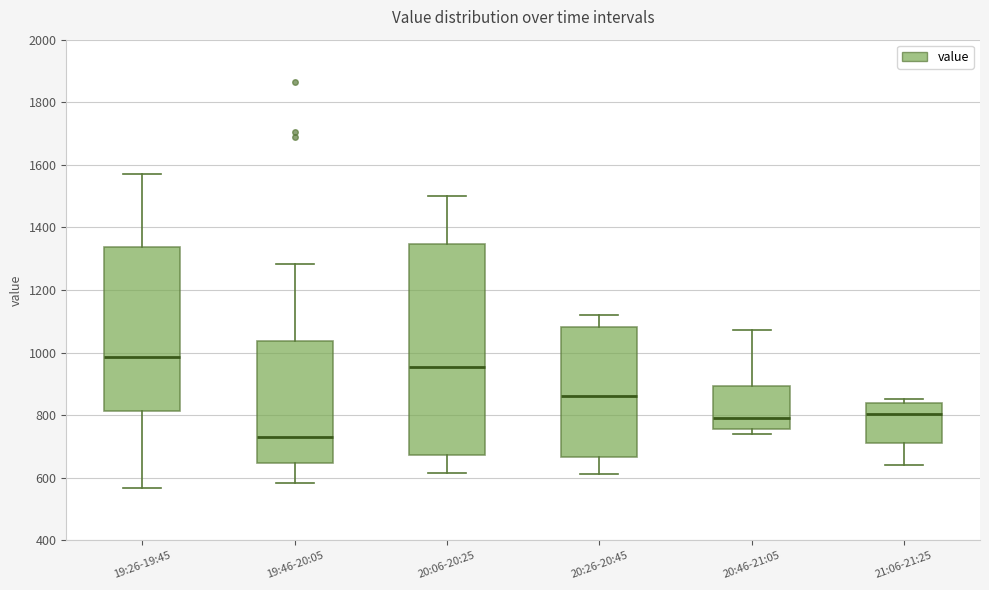

Comparing the boxes themselves (not the whiskers), which one is the tallest?

20:06-20:25